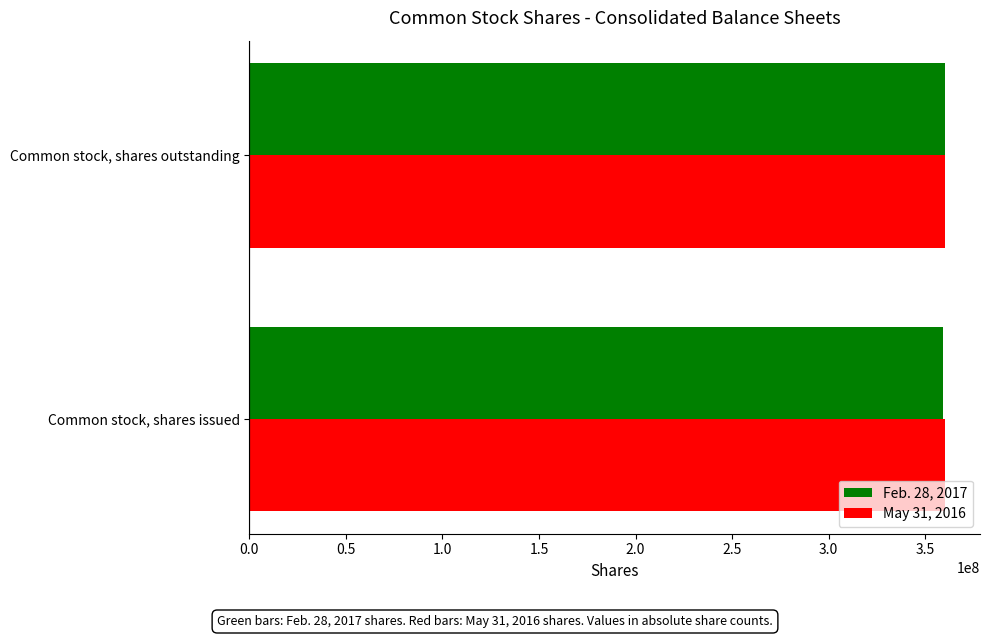

What is the sum of the Feb. 28, 2017 values at Common stock, shares issued and Common stock, shares outstanding?

719600000